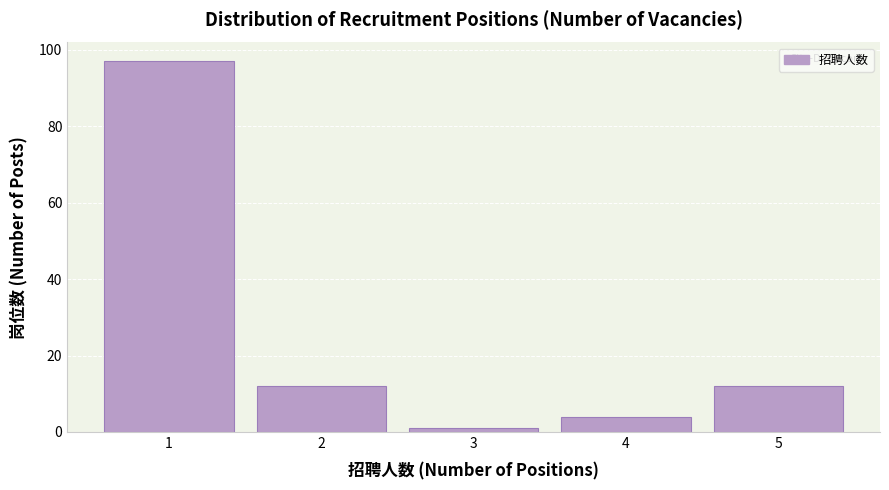

Reading left to right, extract all data points from this chart.

97	12	1	4	12